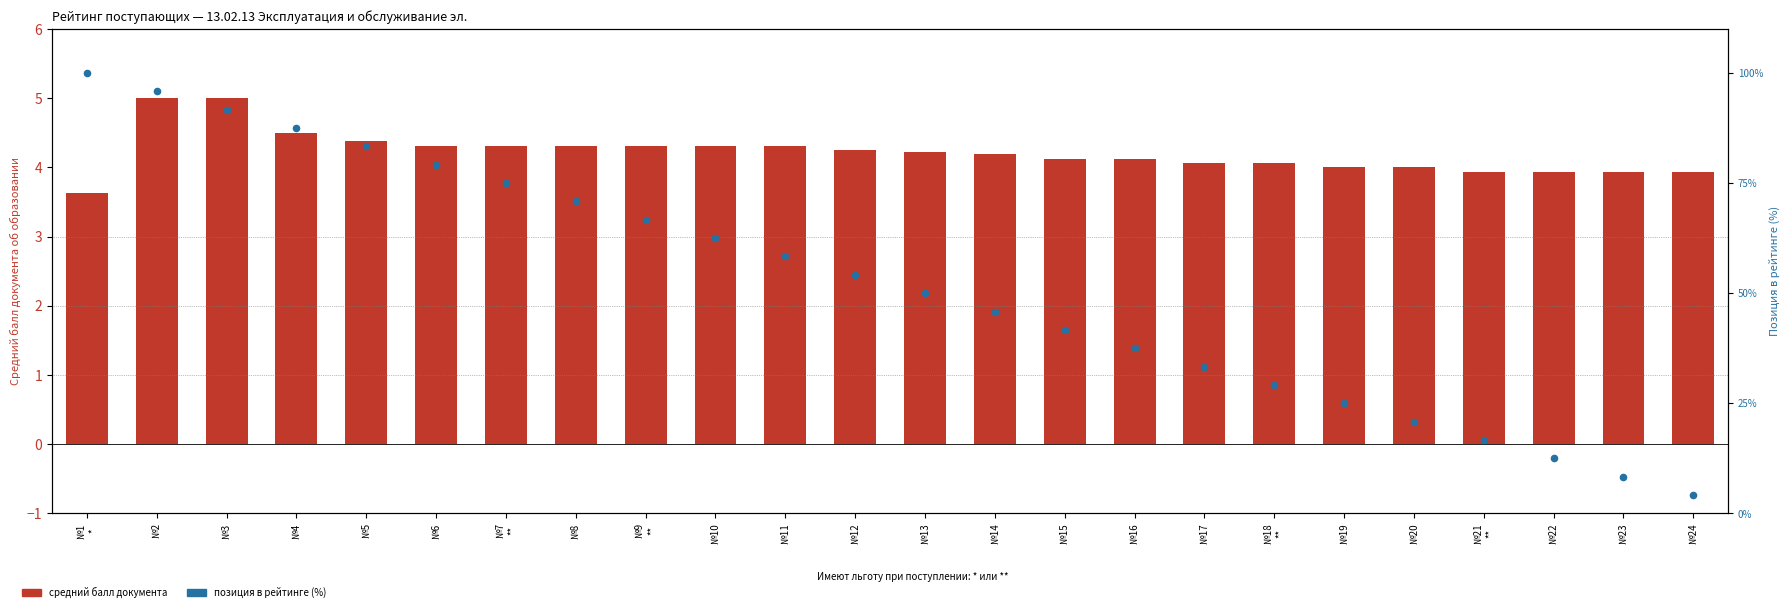

What is the total value across all series at №1
*?

103.6